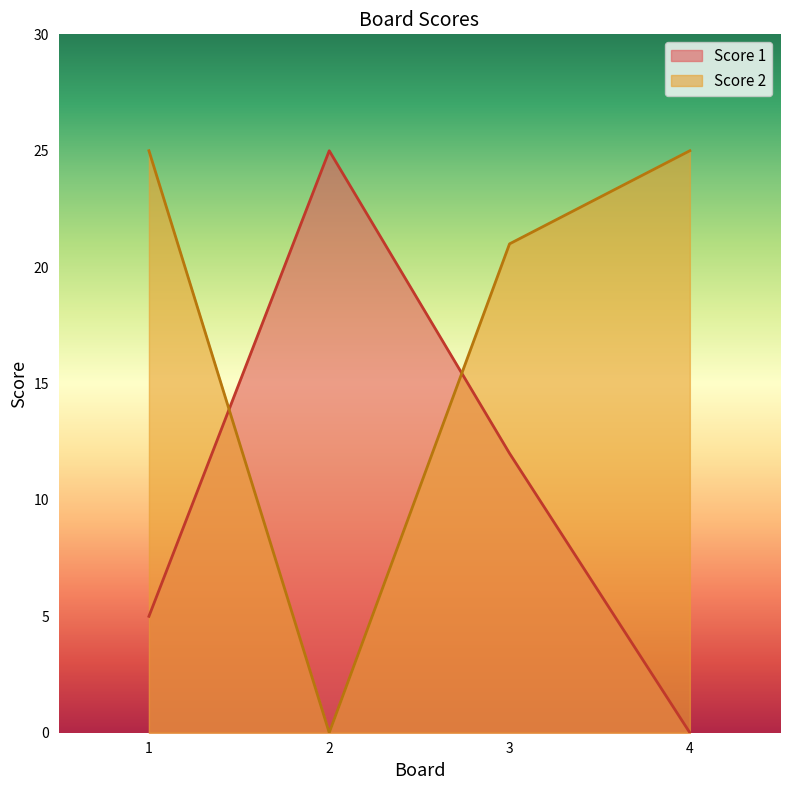

True or false: Score 2 has a value of 6 at 4.

False